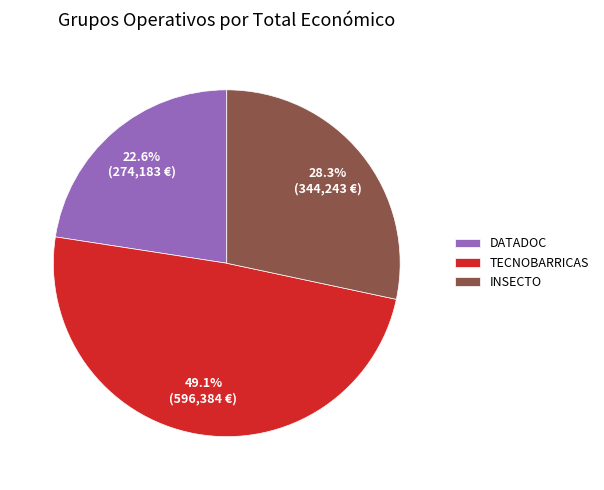

Is it true that DATADOC is 23% of the pie?

True